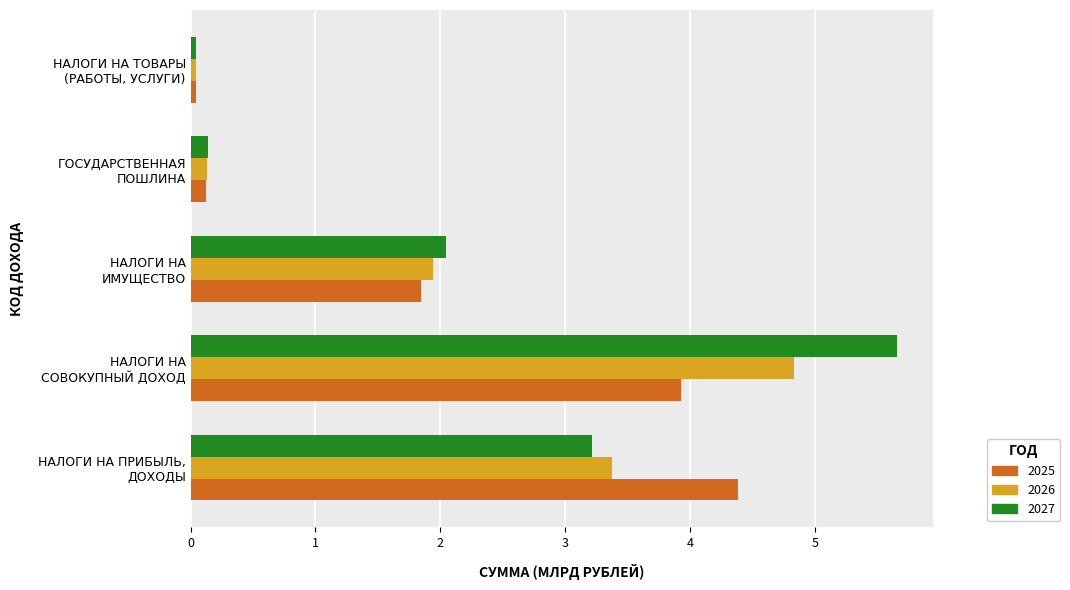

What is the greatest value displayed?

5.7